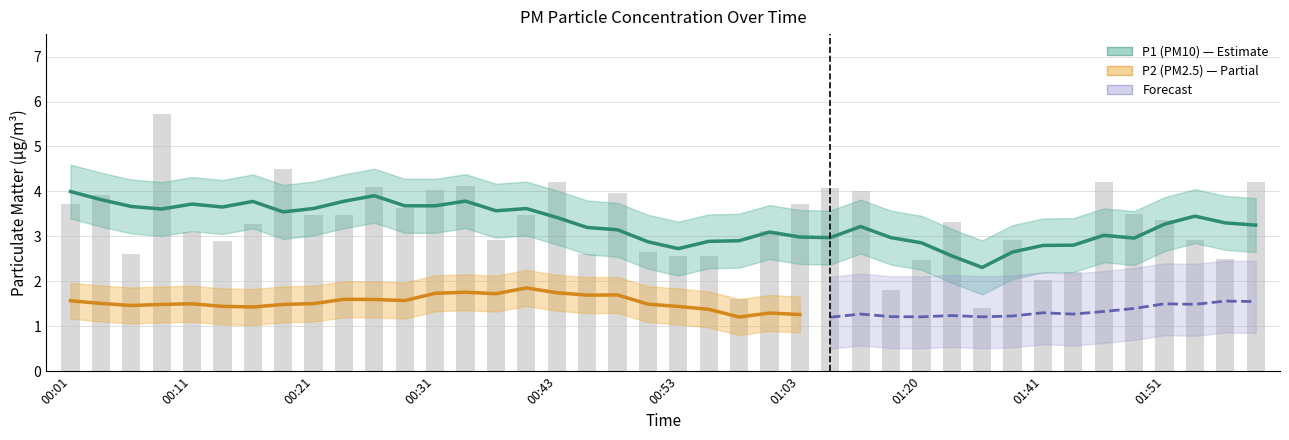

Does the chart contain any negative values?

No